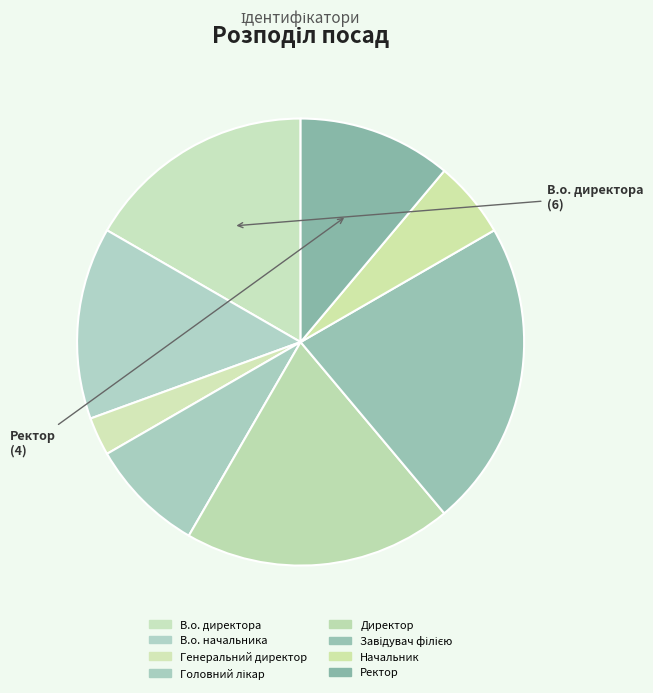

True or false: Головний лікар accounts for 14% of the total.

False